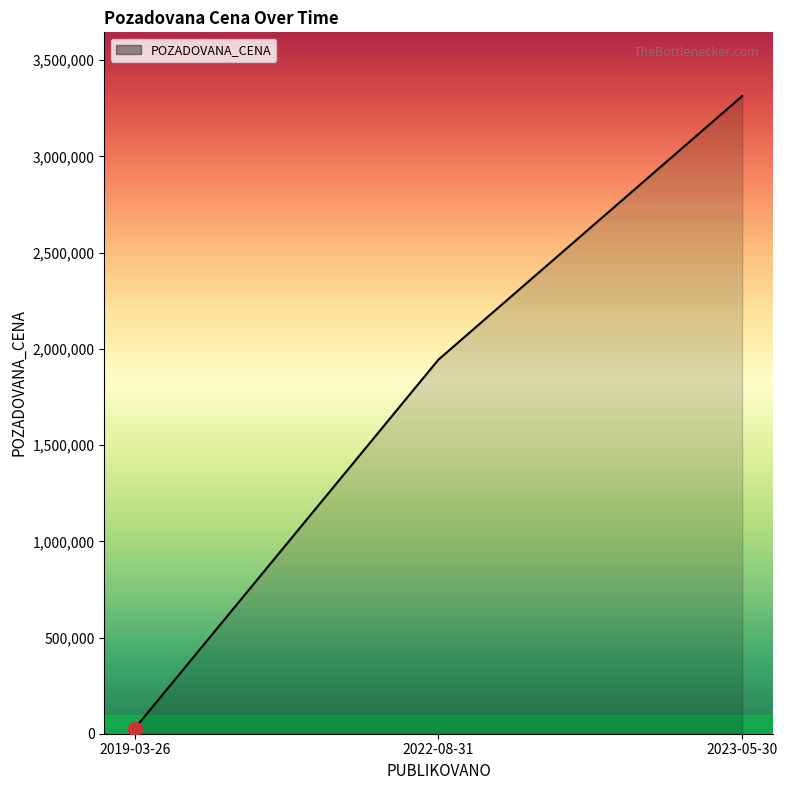

List the labels in order of value, largest first.

2023-05-30, 2022-08-31, 2019-03-26